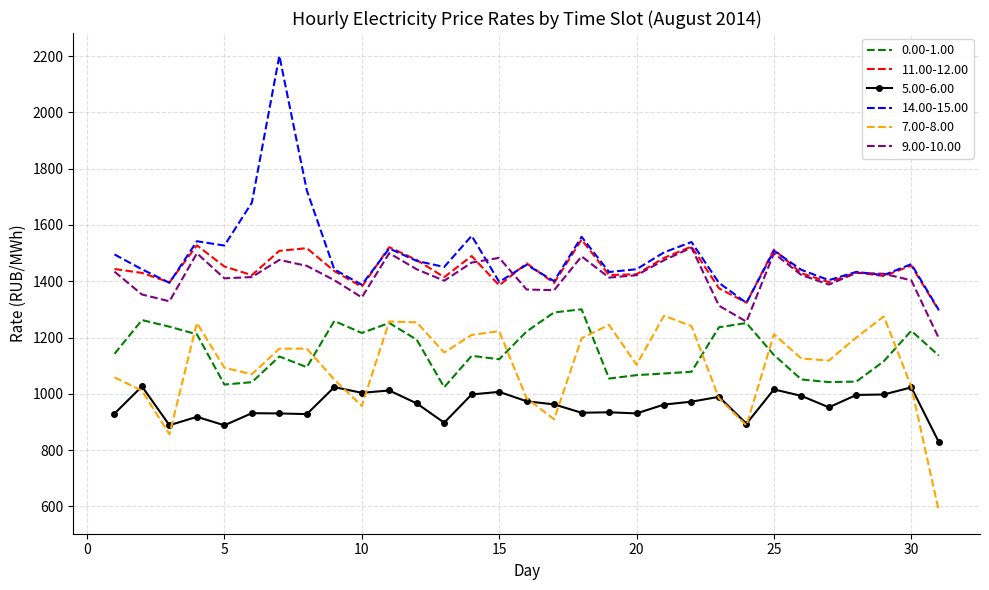

At how many categories does at least one series exceed 1224?

31